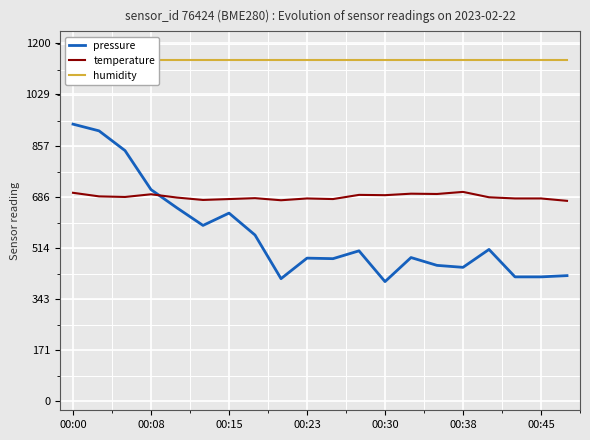

How many categories are shown in the chart?

20